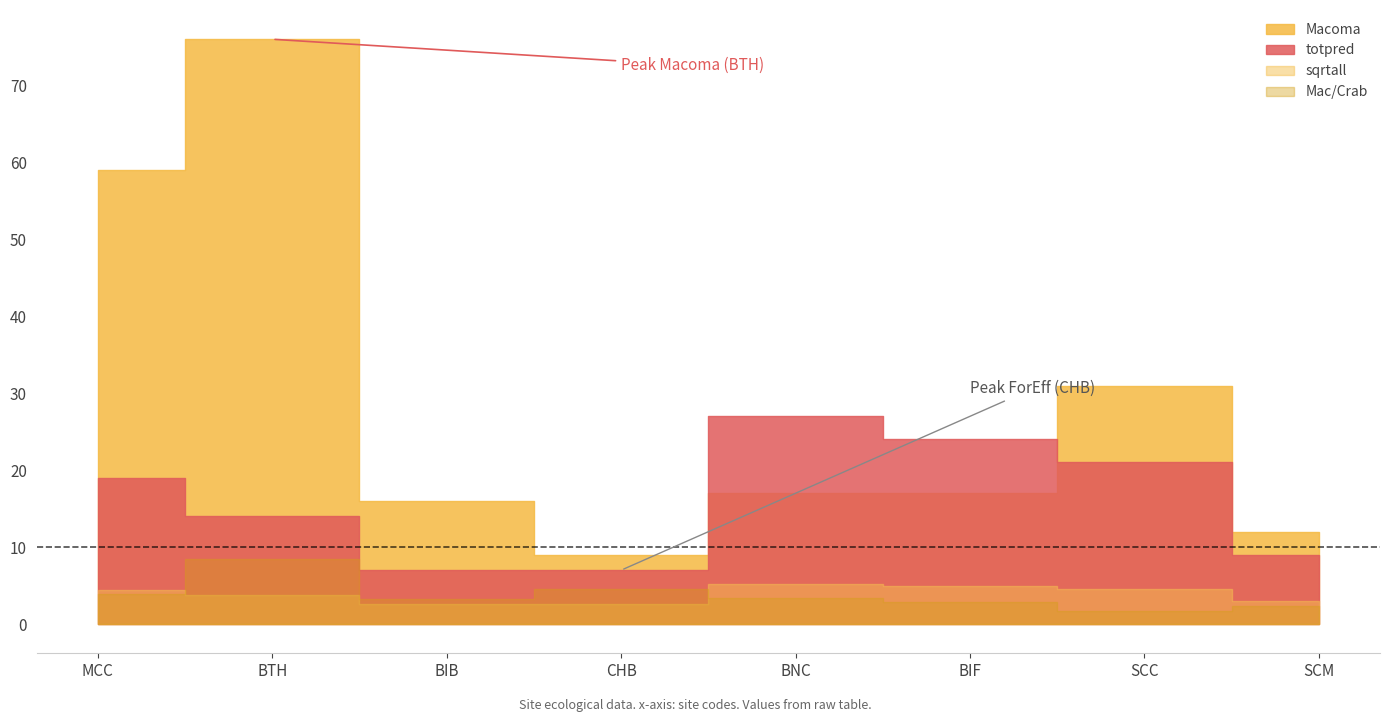

At which category does the chart reach its peak across all series?

BTH